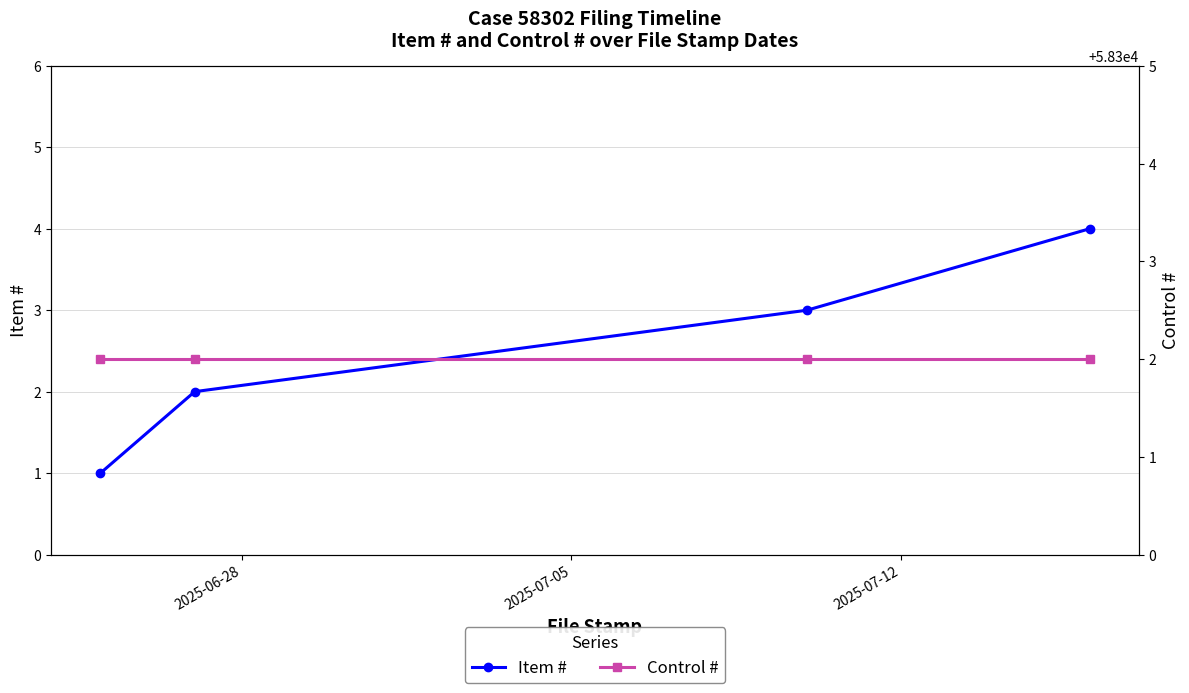

What is the approximate value of Item # at 2025-07-12?

3